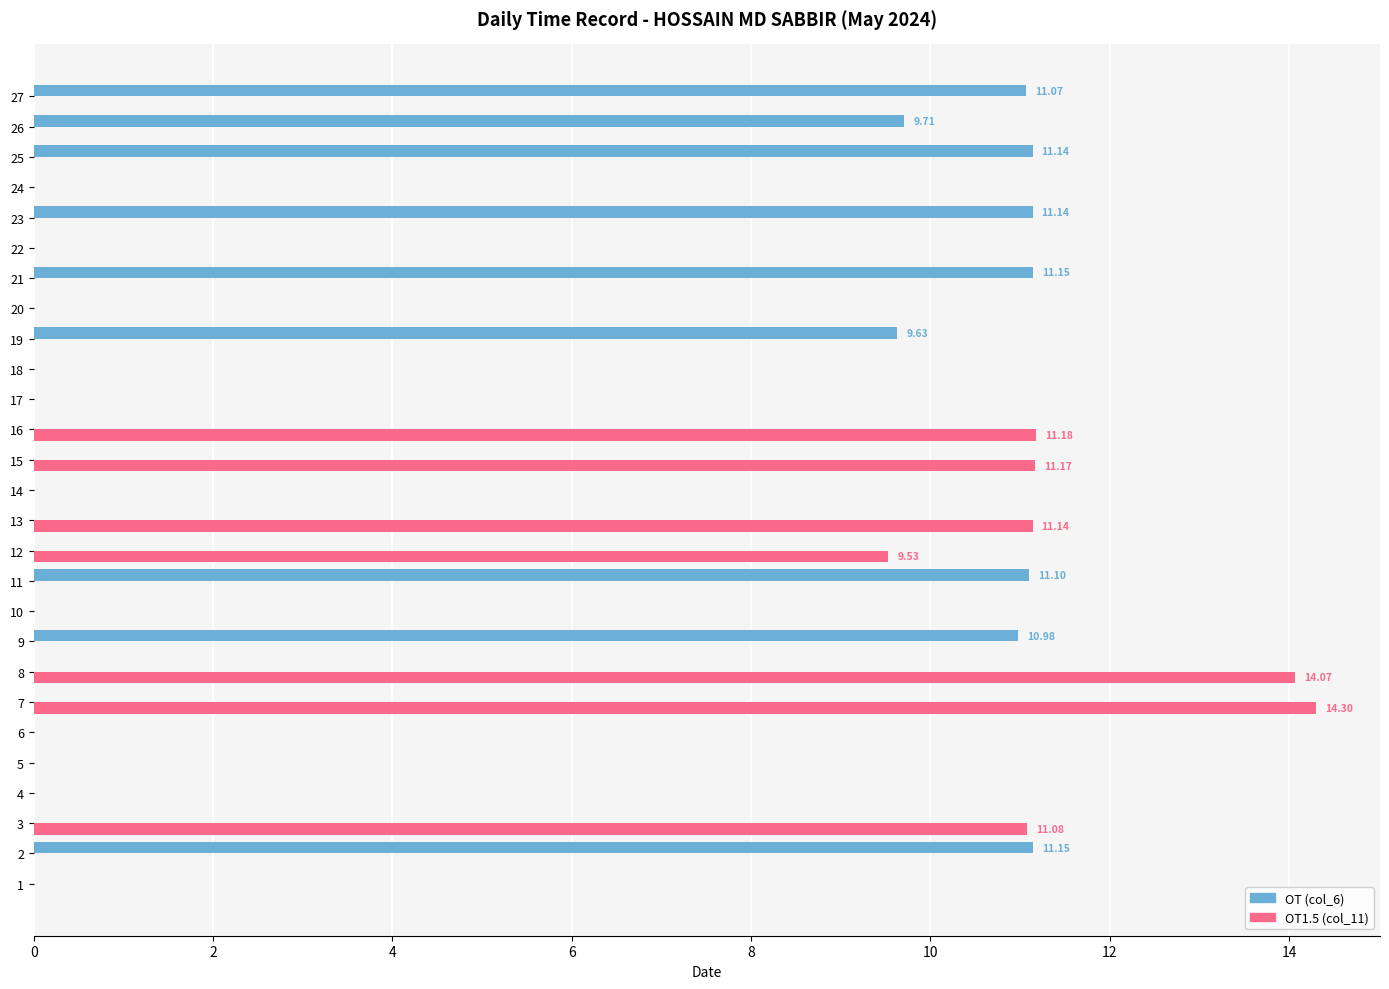

What are all the series names shown in the legend?

OT (col_6), OT1.5 (col_11)